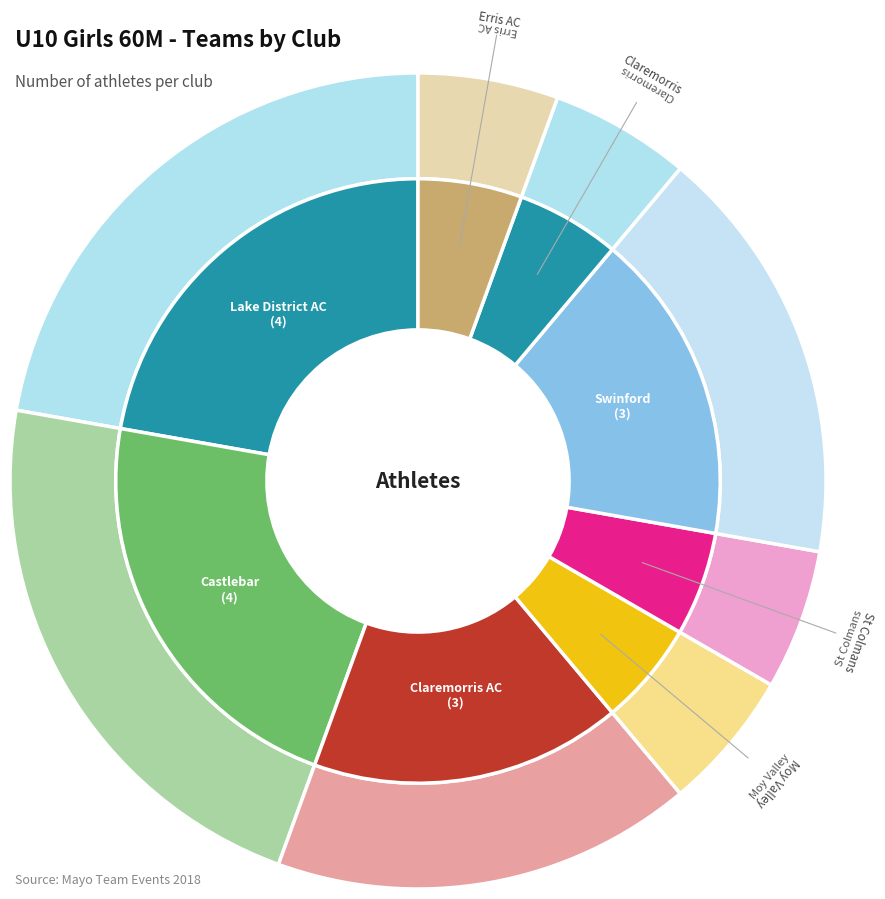

What is the smallest slice in the pie chart?

Moy Valley